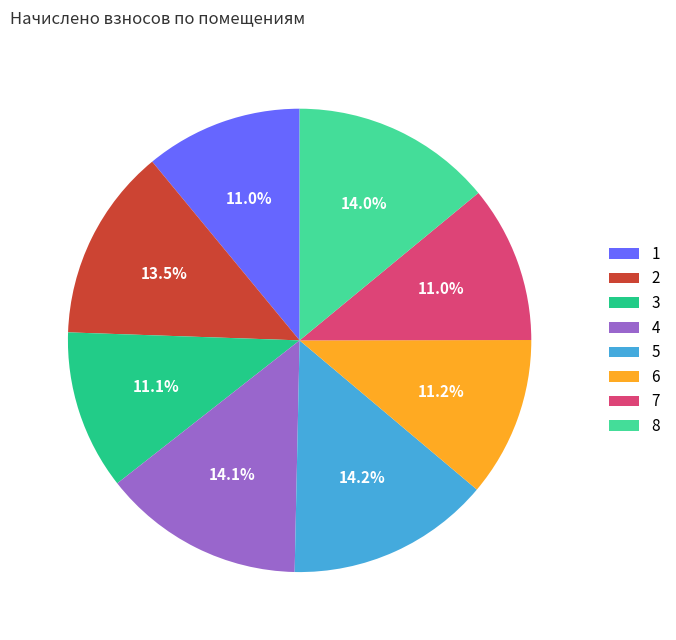

To the nearest percent, what is the difference between the largest and smallest slice percentages?

3%